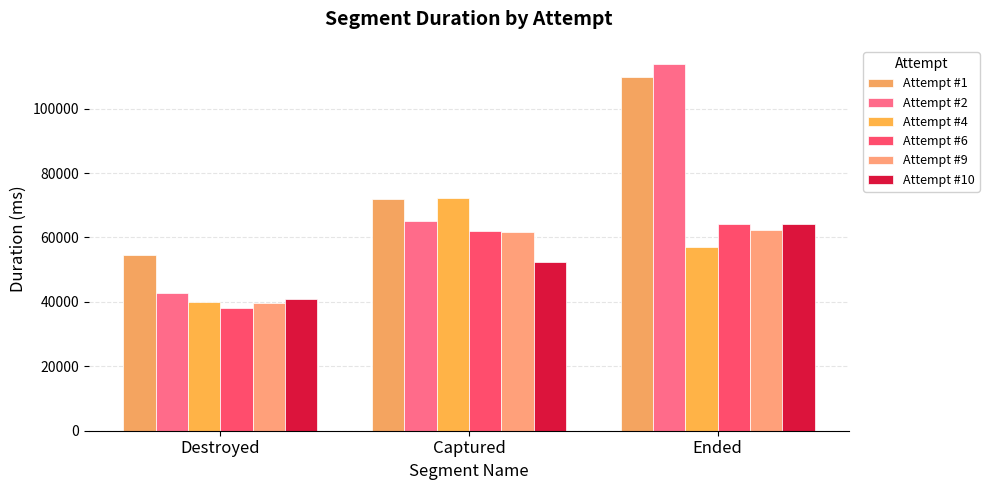

Is it true that Attempt #9 equals 25863 at Destroyed?

False